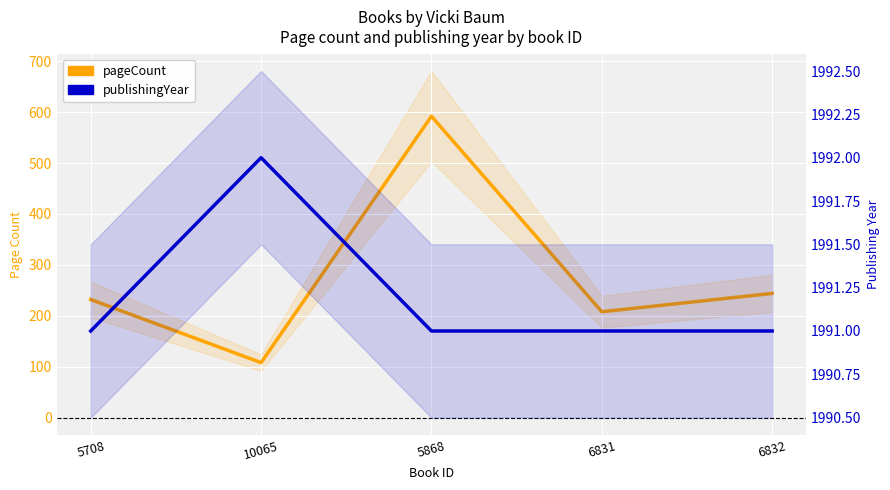

The value of pageCount at 5868 is 592. True or false?

True